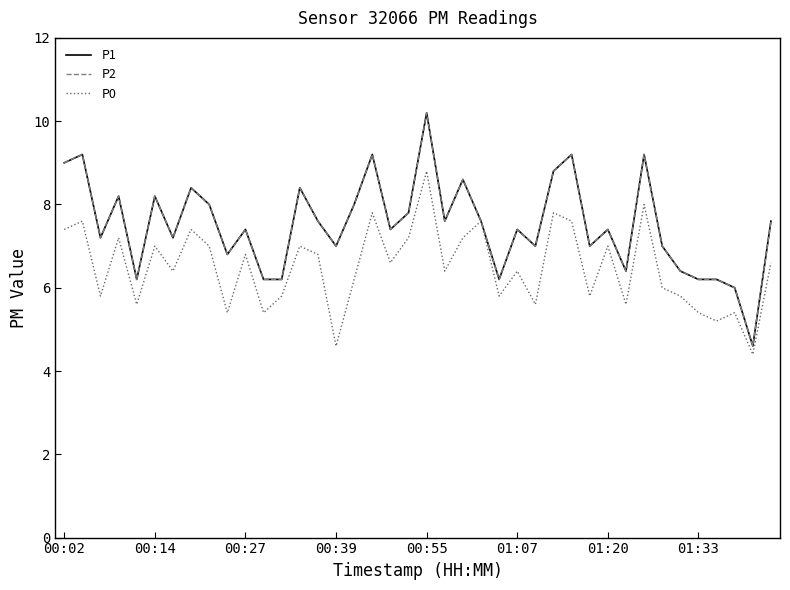

Is this an area chart (filled region under the line)?

No